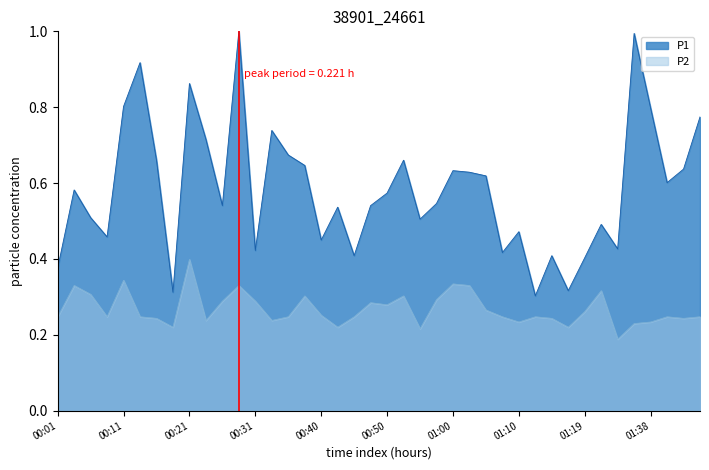

Where is the first local maximum for P2?

00:04